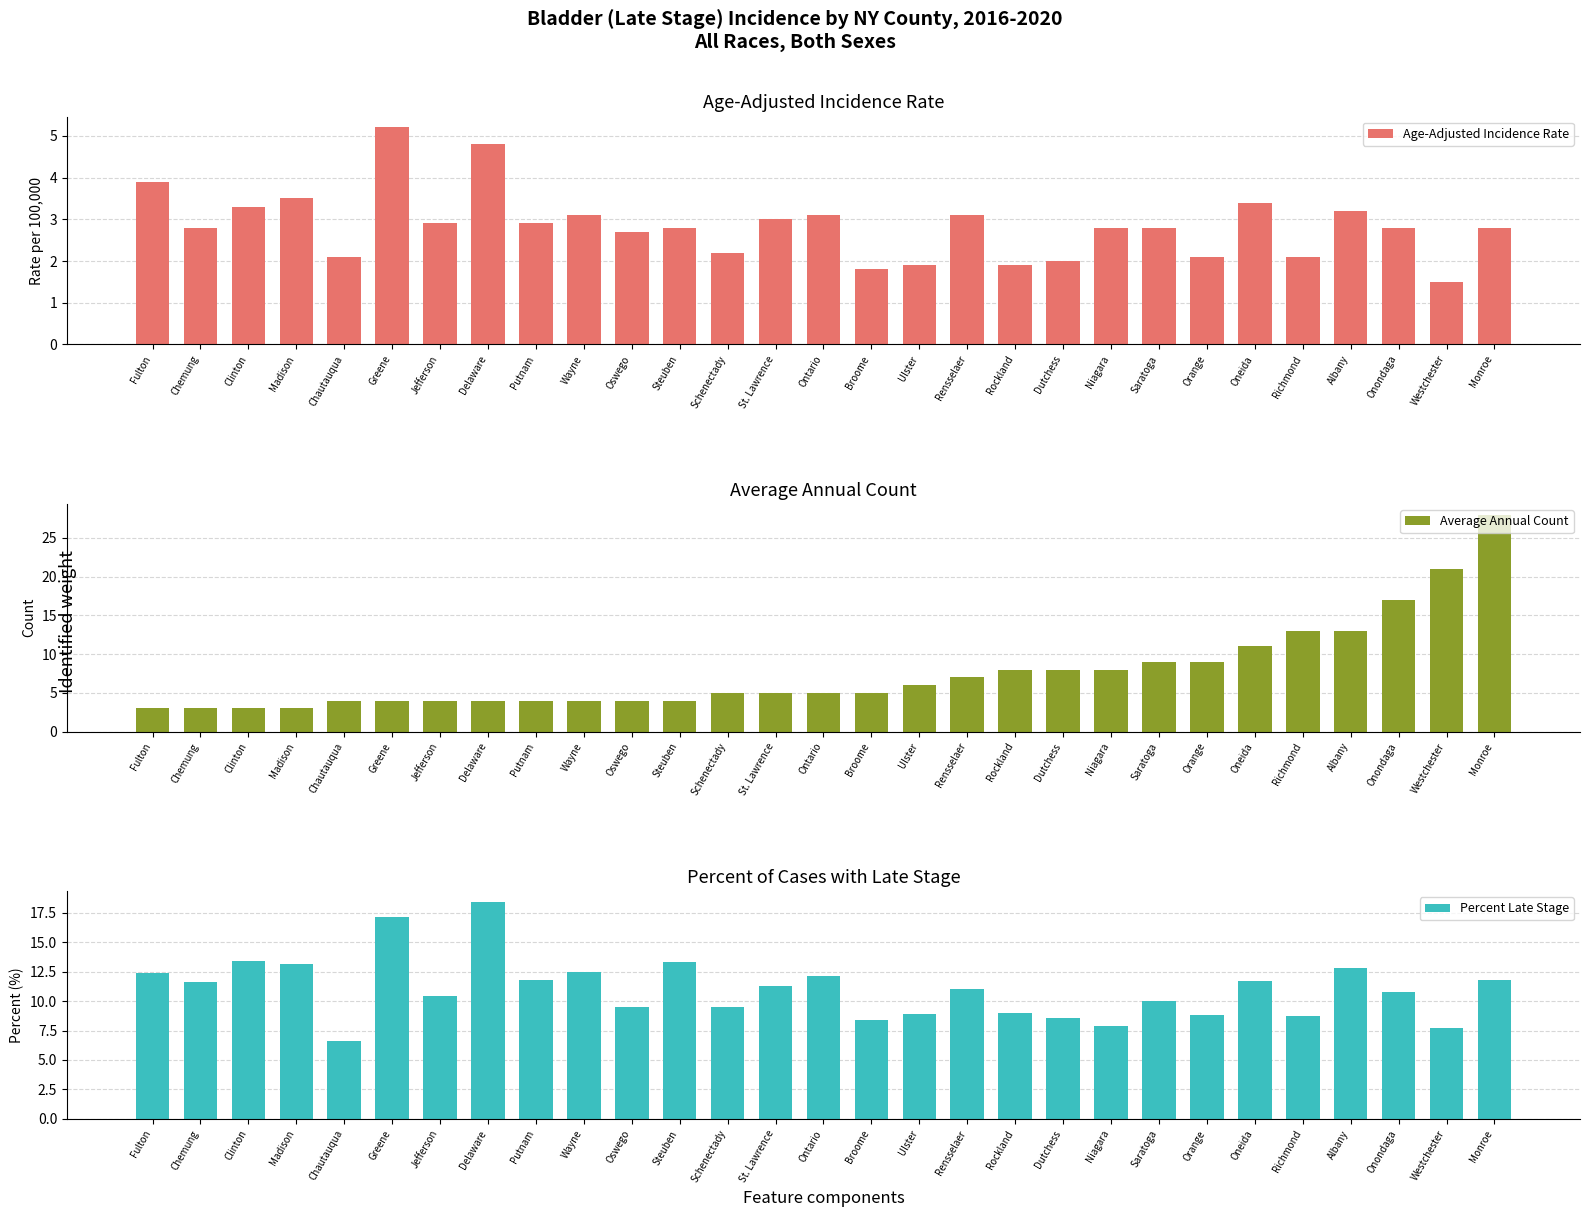

Which series has the widest spread of values?

Average Annual Count